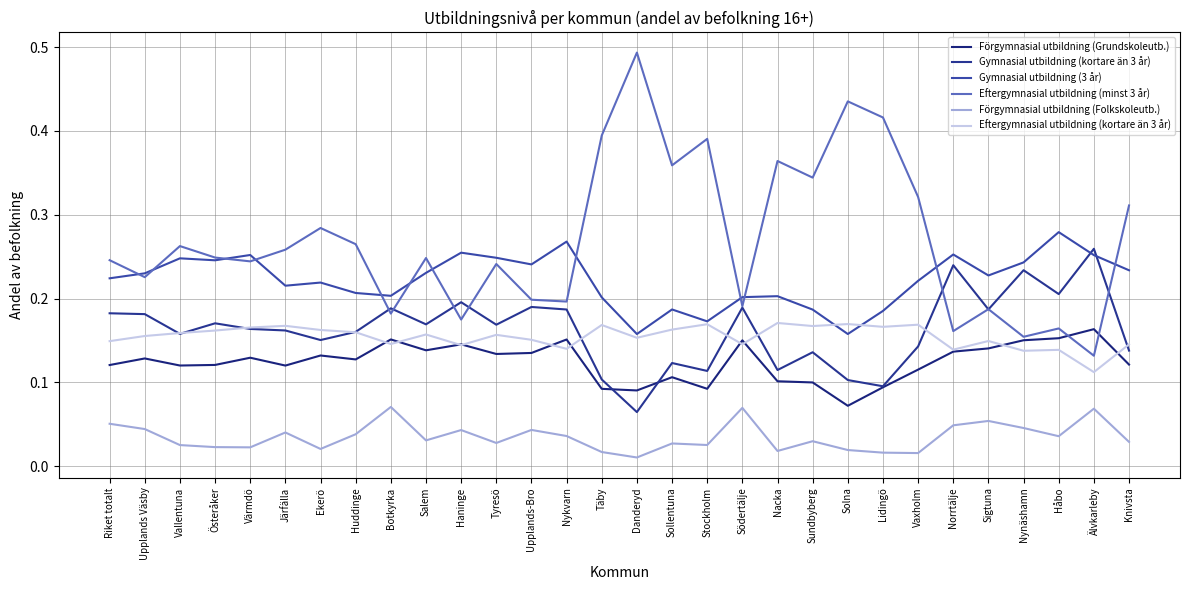

How many lines are shown in the chart?

6